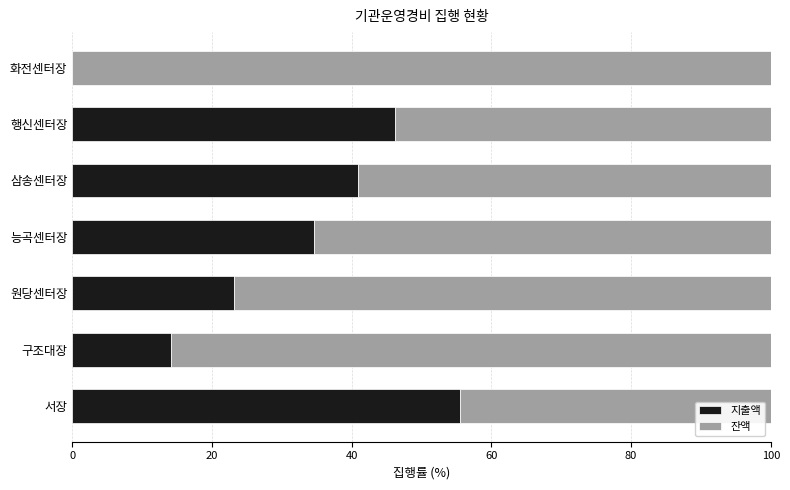

The value of 지출액 at 행신센터장 is 46.2. True or false?

True